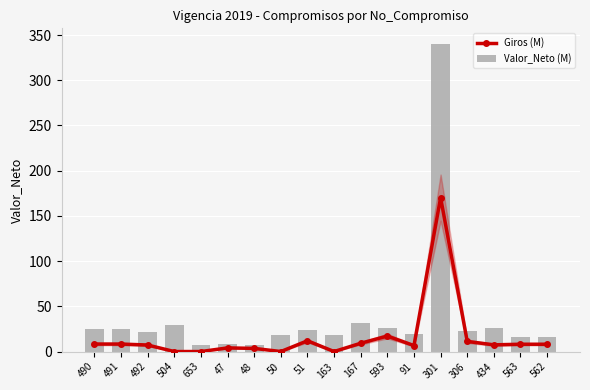

Rank the series by their average value, from highest to lowest.

Valor_Neto (M), Giros (M)